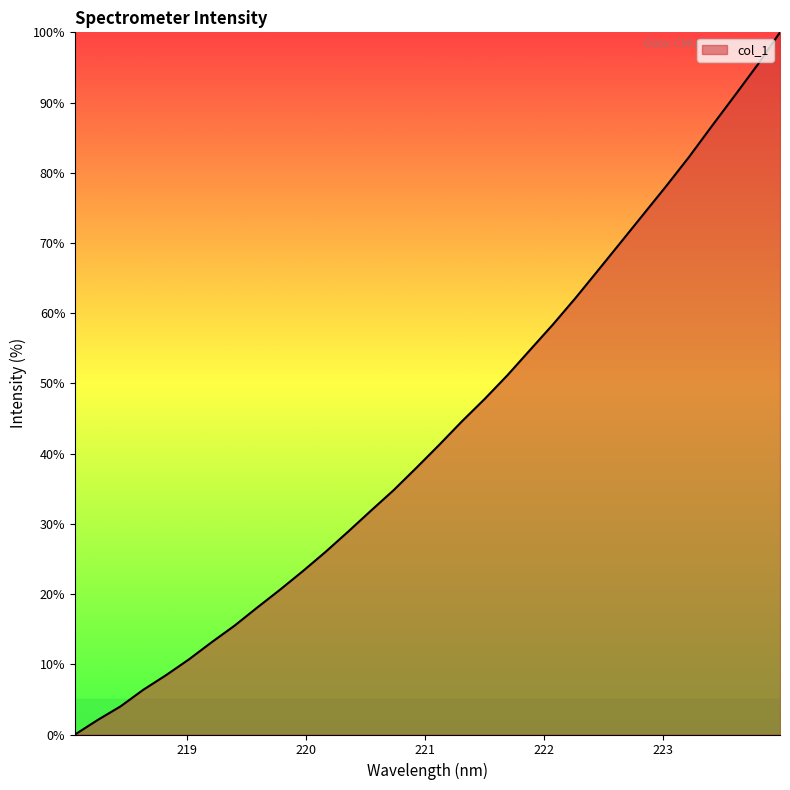

What is the greatest value displayed?

100.0